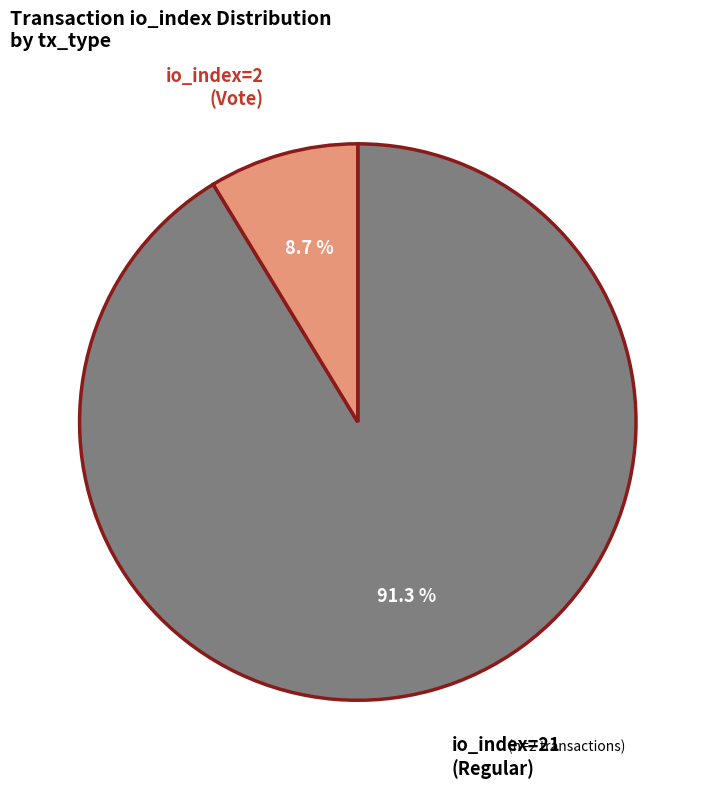

How many slices are in this pie chart?

2